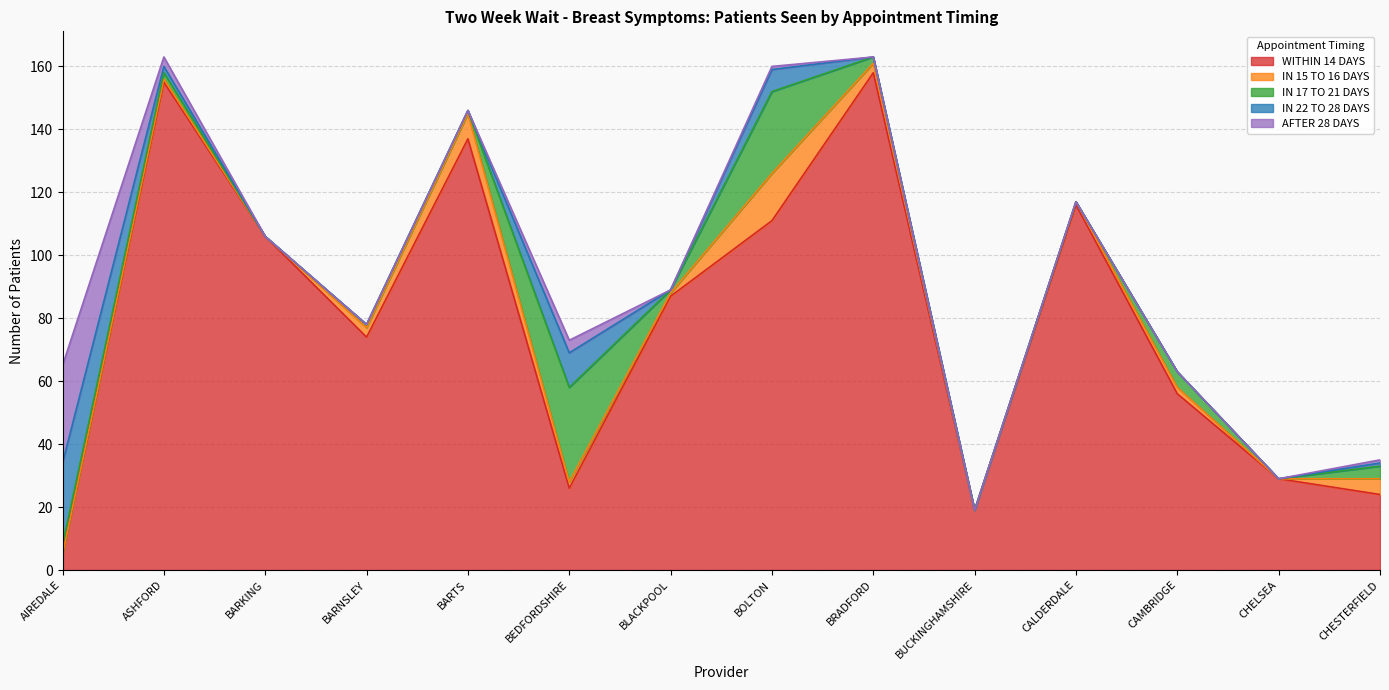

What is the highest value of the IN 15 TO 16 DAYS series?

15